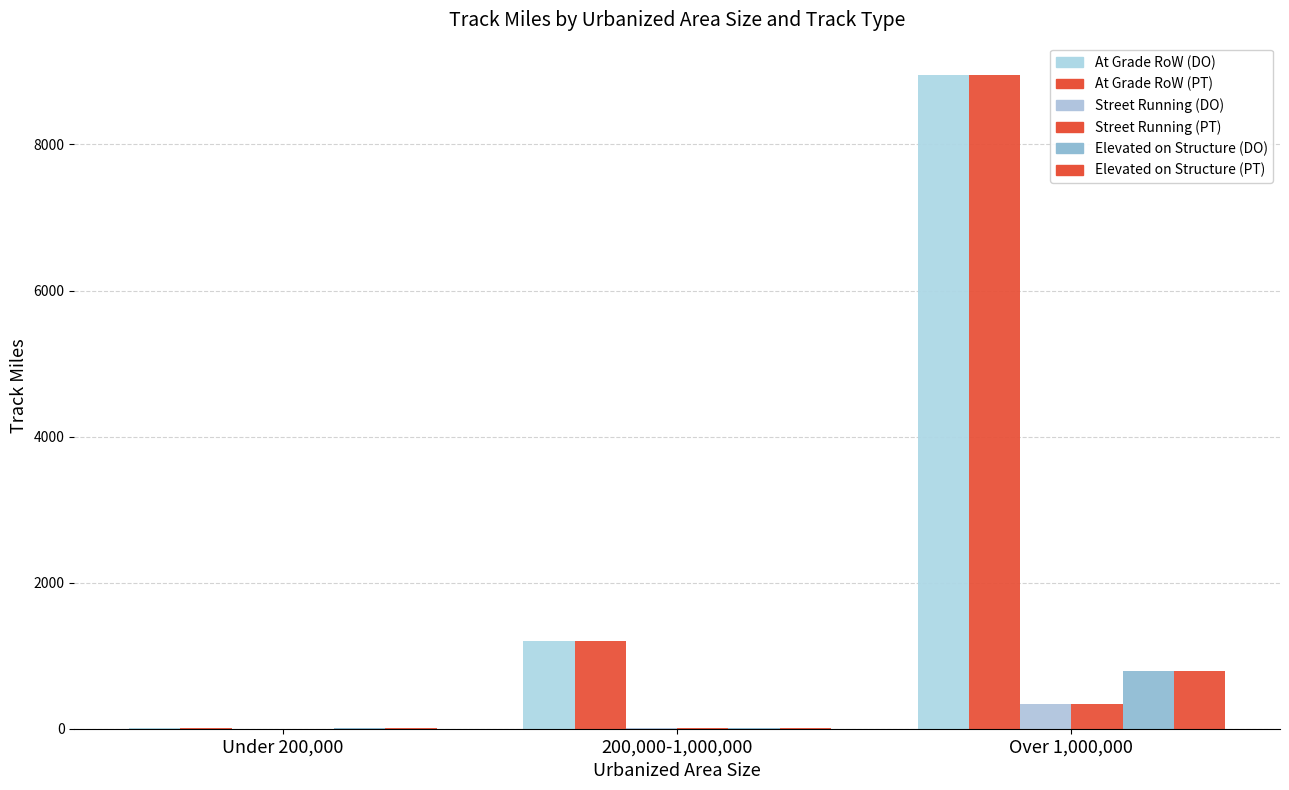

What is the label of the 3rd bar from the left?

Over 1,000,000